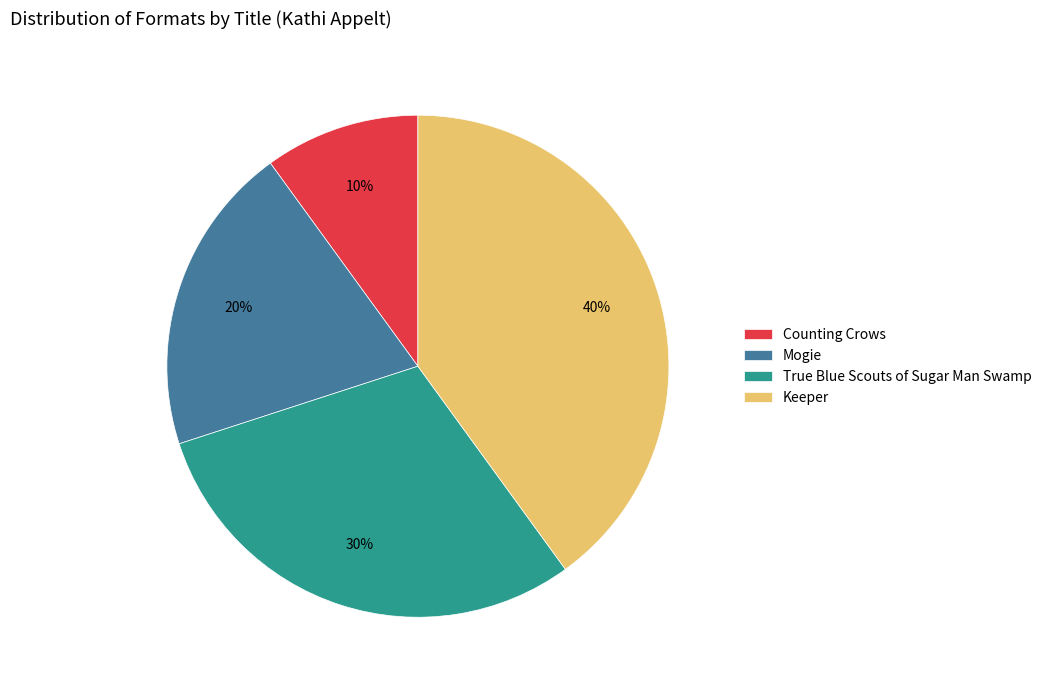

To the nearest percent, what percentage of the pie is True Blue Scouts of Sugar Man Swamp?

30%